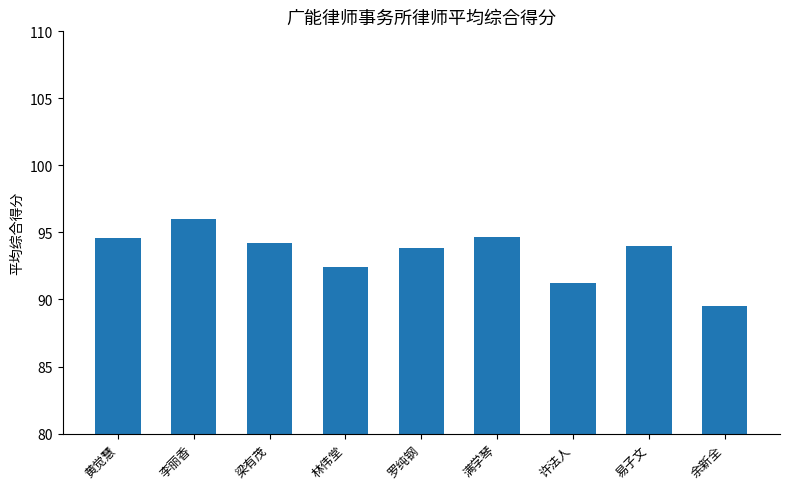

At which label is the value closest to 92?

林伟堂